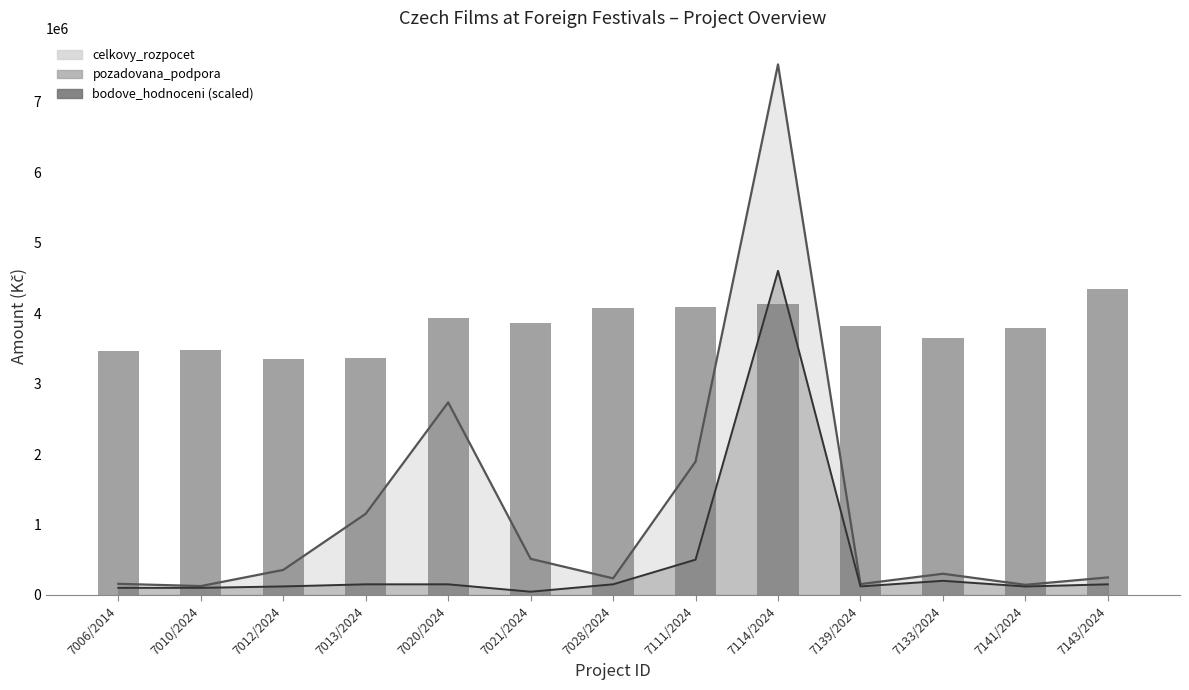

What is the difference between the values at 7020/2024 and 7143/2024?

413847.0